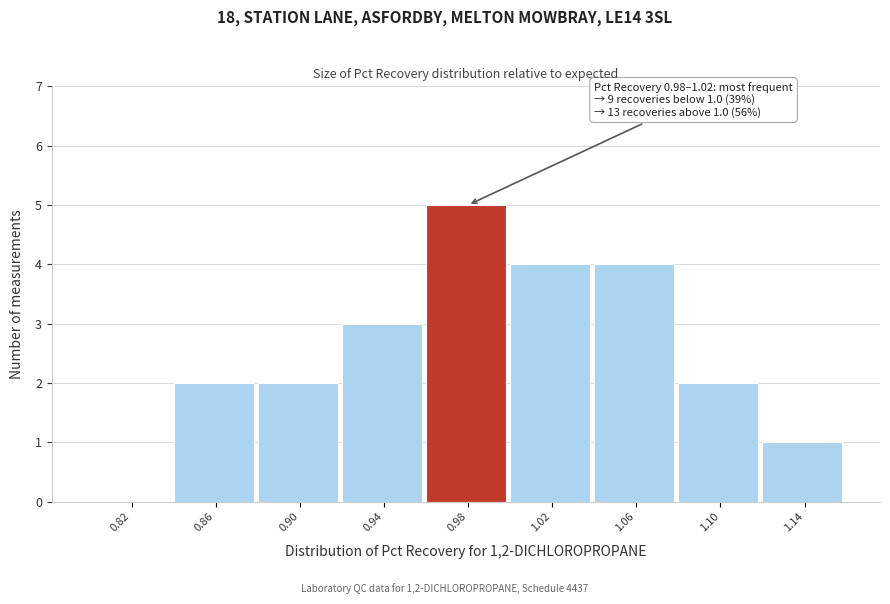

Reading left to right, transcribe all the data shown in this chart.

0.82=0	0.86=2	0.90=2	0.94=3	0.98=5	1.02=4	1.06=4	1.10=2	1.14=1